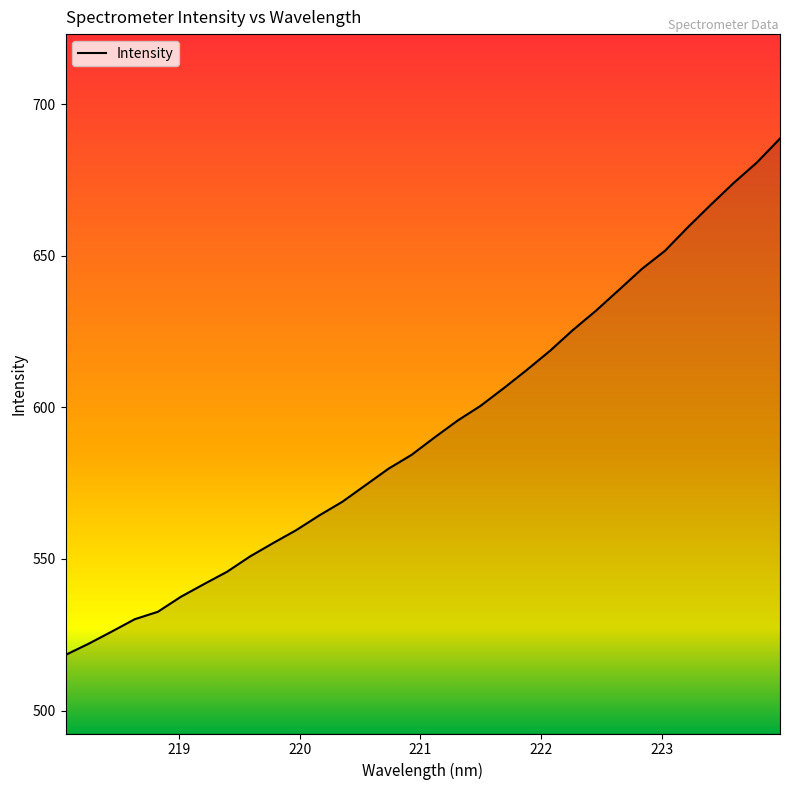

What is the smallest value displayed?

518.4